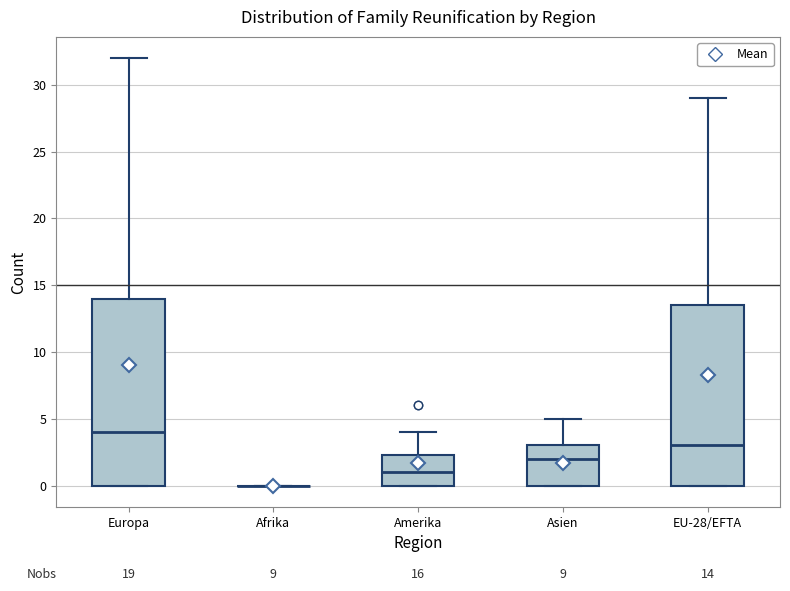

Comparing the boxes themselves (not the whiskers), which one is the tallest?

Europa